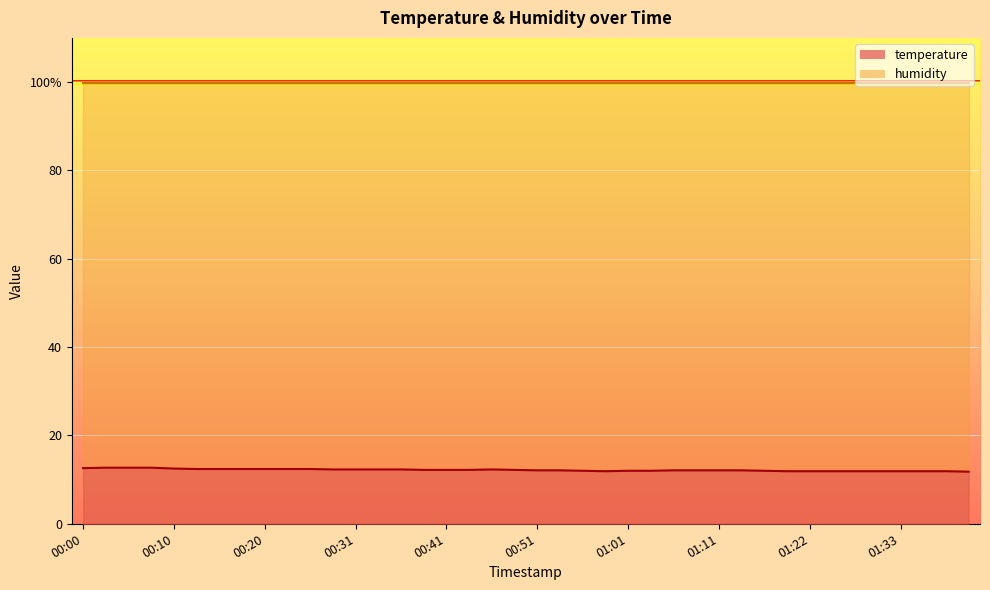

Read the value at 01:40.

11.8